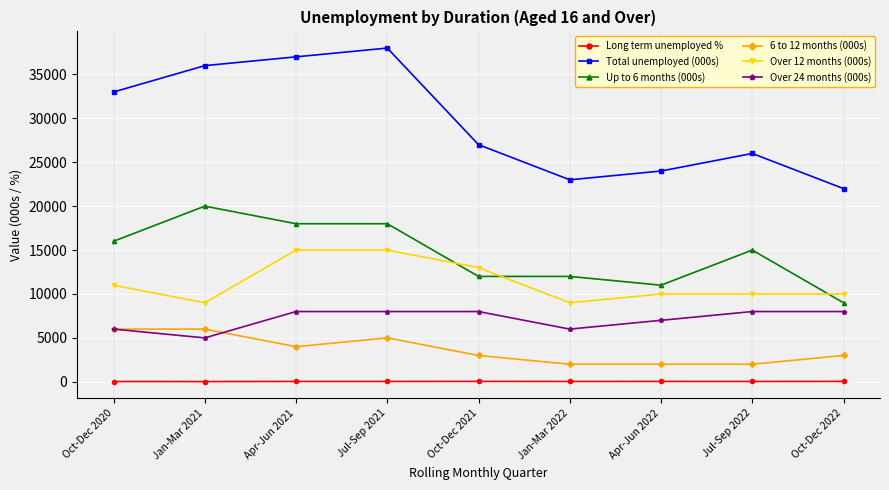

What is the value of the Over 24 months (000s) point at the 4th from the left?

8000.0